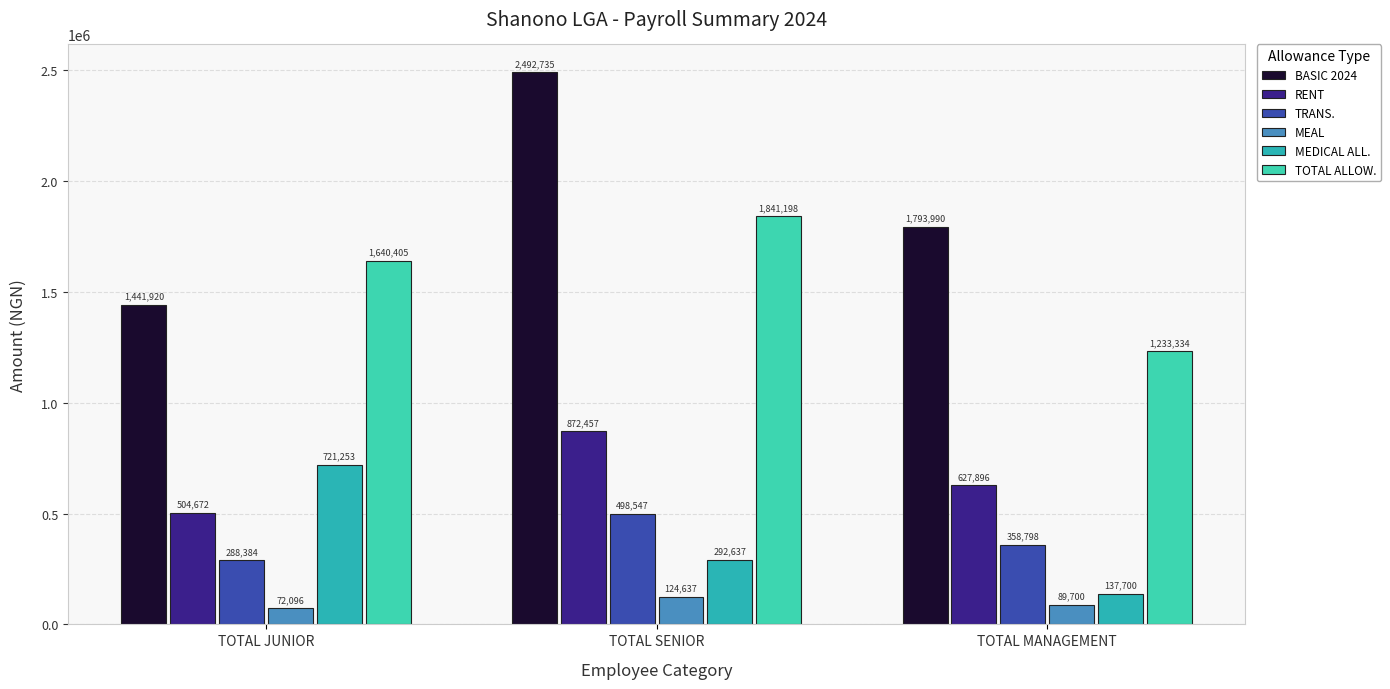

Reading right to left, what are all the values shown in this chart?

BASIC 2024: 1793990.0	2492735.0	1441920.0
RENT: 627896.5	872457.2	504672.0
TRANS.: 358798.0	498547.0	288384.0
MEAL: 89699.5	124636.8	72096.0
MEDICAL ALL.: 137699.5	292636.8	721252.8
TOTAL ALLOW.: 1233333.5	1841197.8	1640404.8